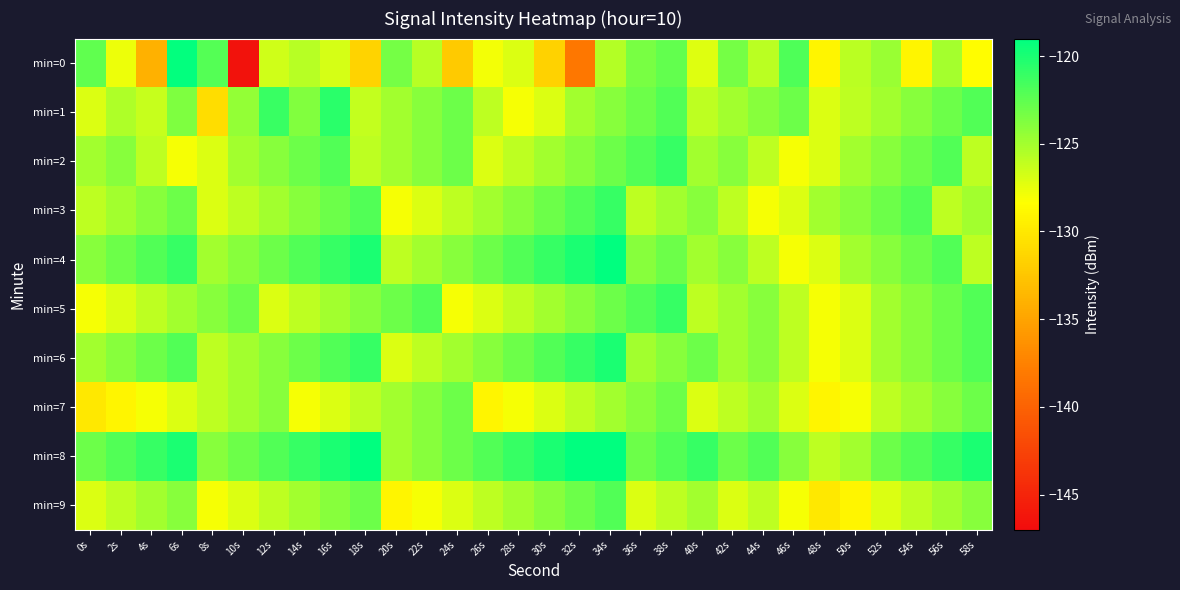

What is the minimum value shown in the chart?

-146.5